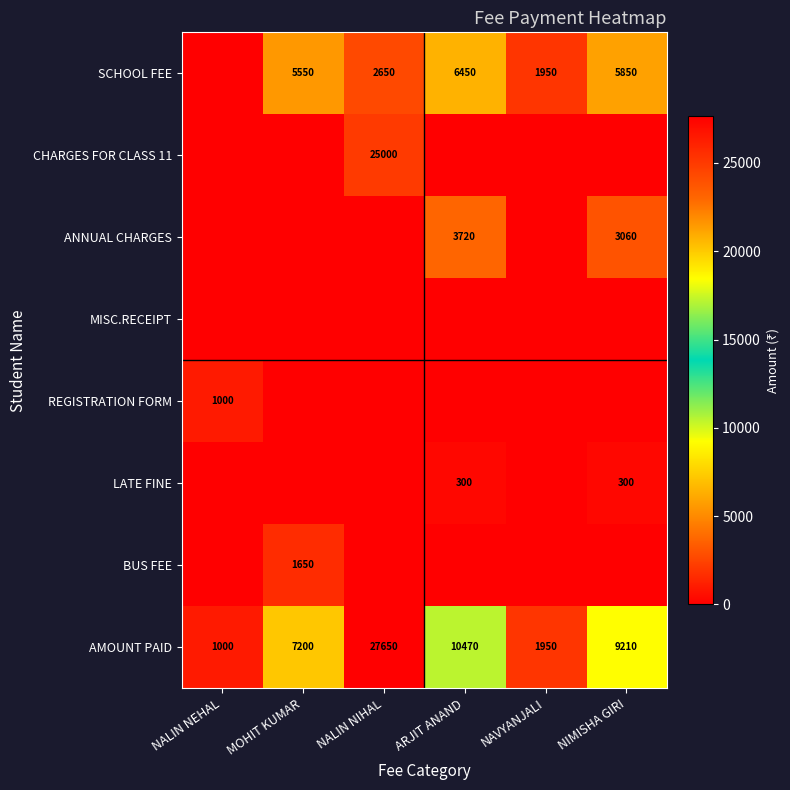

Is it true that AMOUNT PAID equals 10470 at ARJIT ANAND?

True